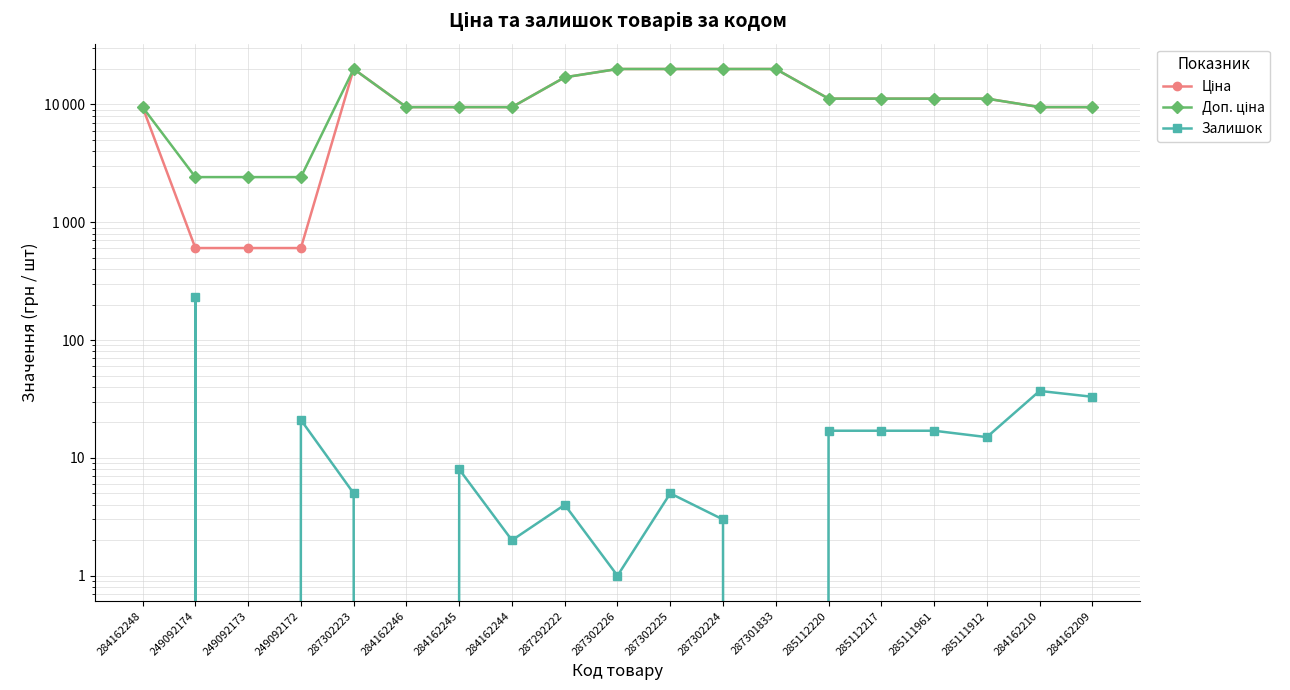

Is the value of Залишок at 287301833 greater than the value of Ціна at 285112220?

No